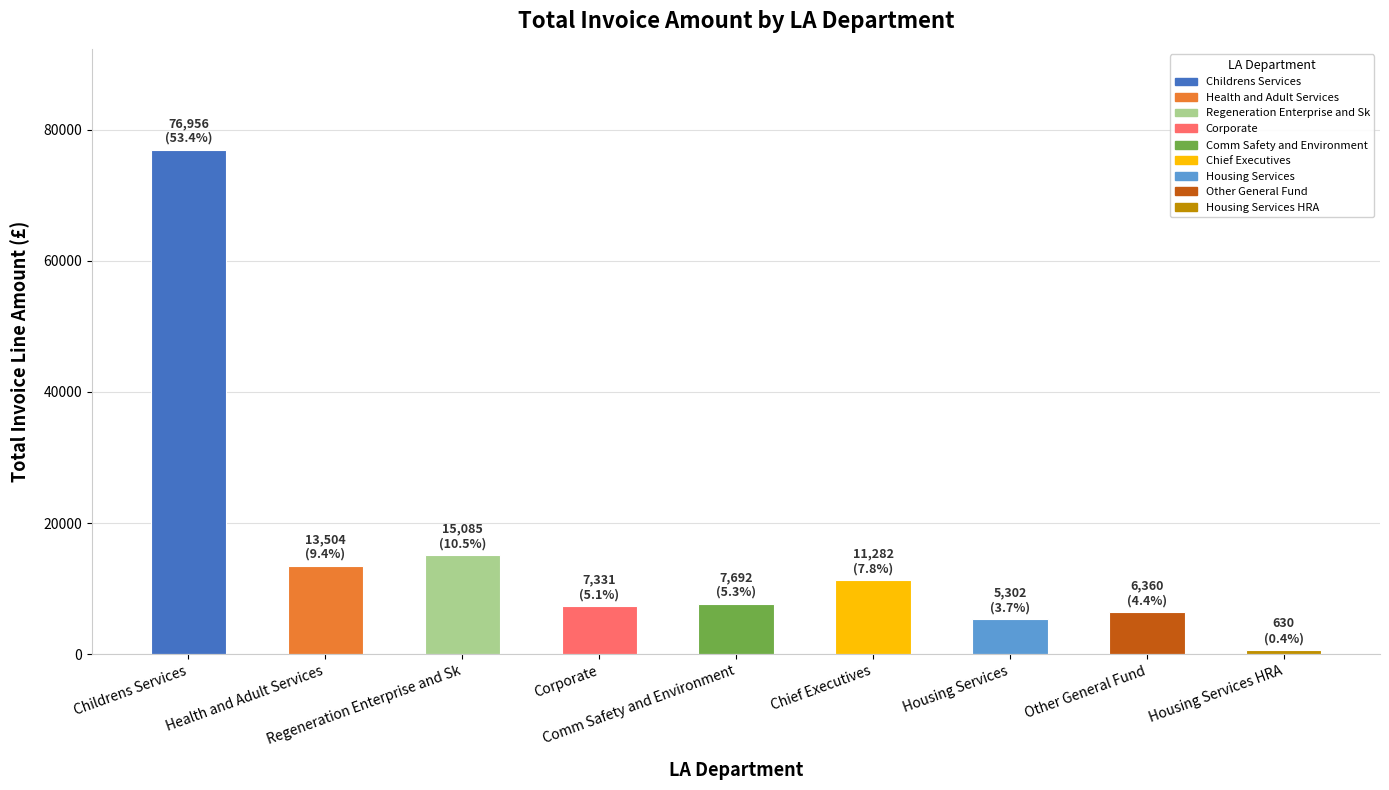

Where is the data nearest to the value 38792?

Regeneration Enterprise and Sk